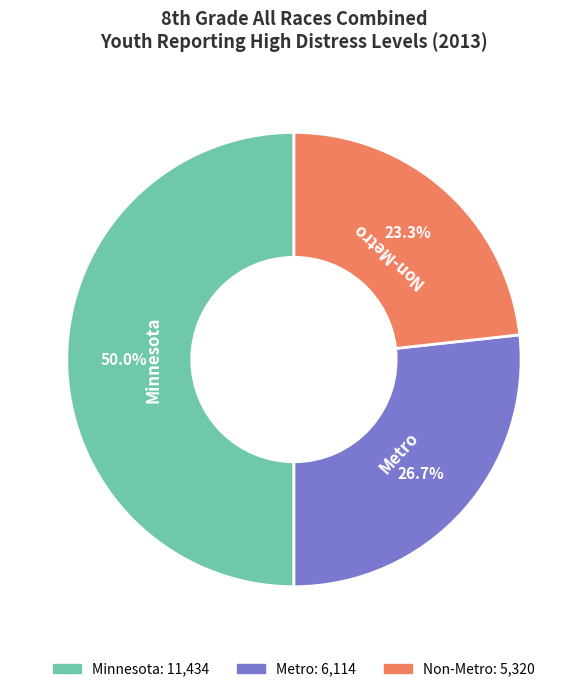

True or false: Metro accounts for 19% of the total.

False